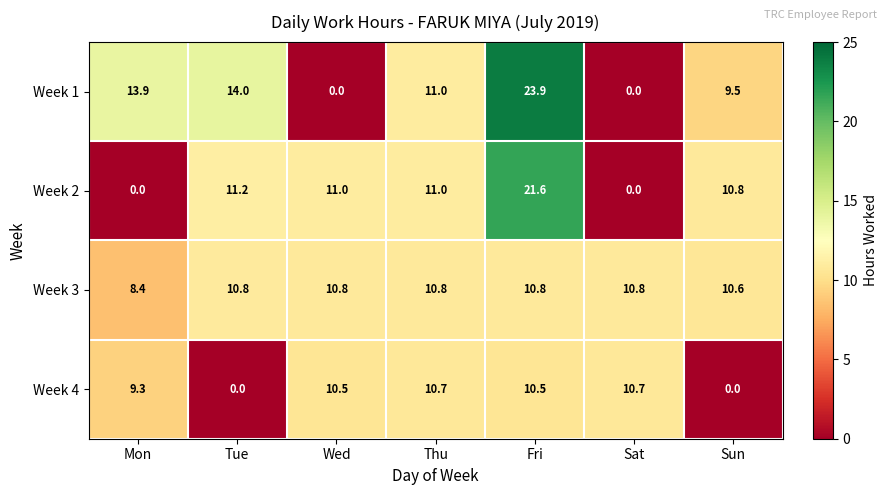

What is the spread (max minus min) of values at Fri?

13.4